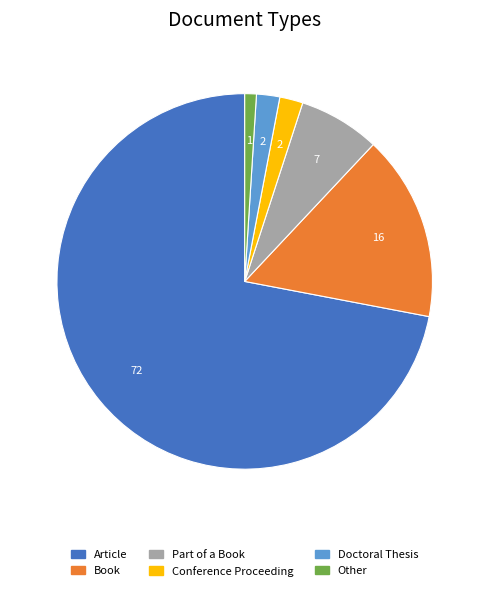

Do Doctoral Thesis and Part of a Book together represent more than half of the pie?

No